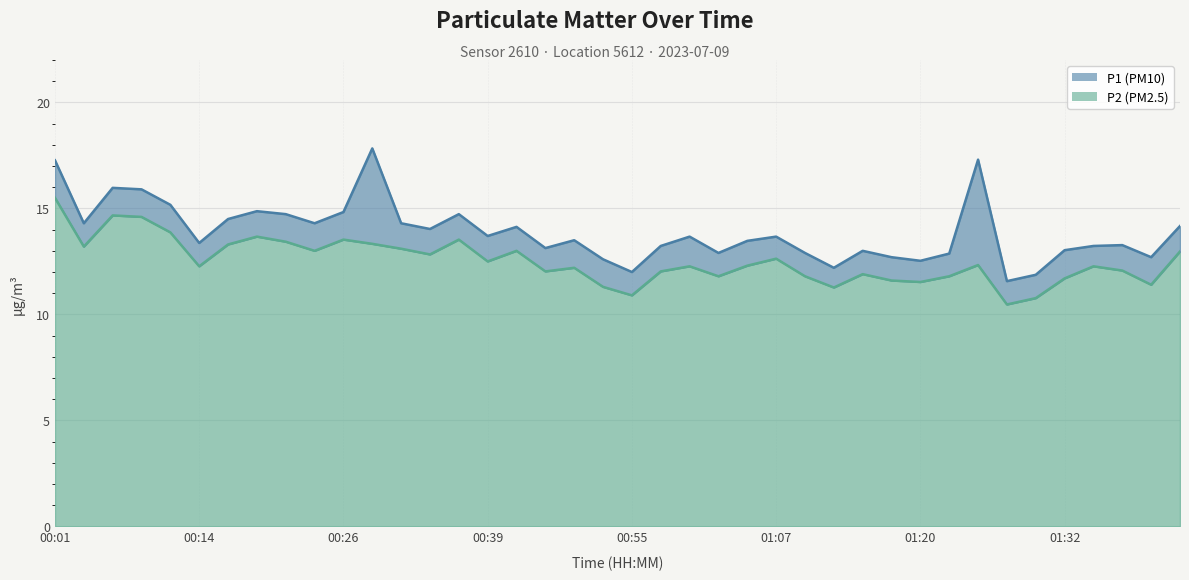

What is the average value of the P2 series?

12.5